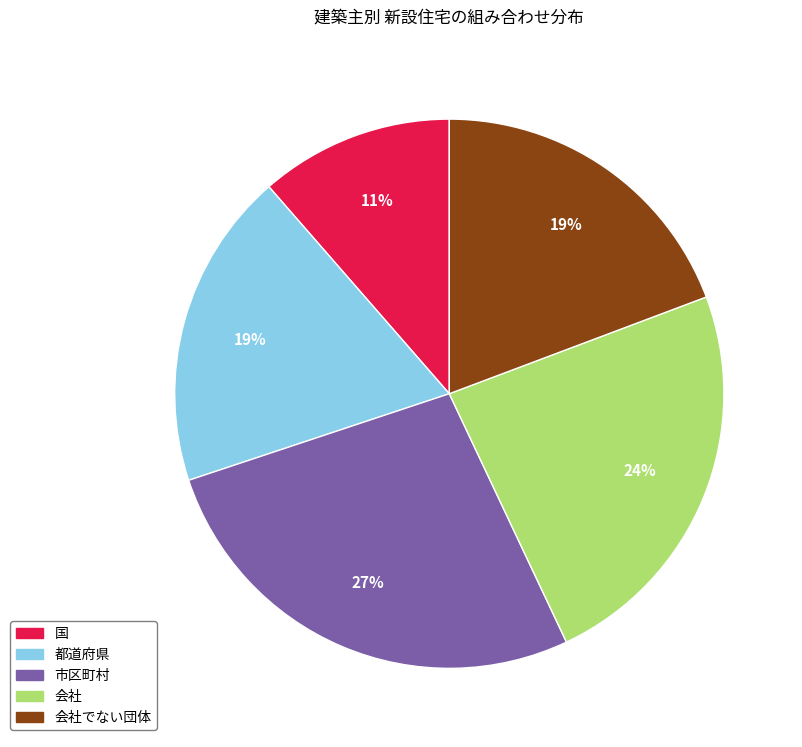

To the nearest percent, what is the difference between the 都道府県 and 市区町村 slice percentages?

8%